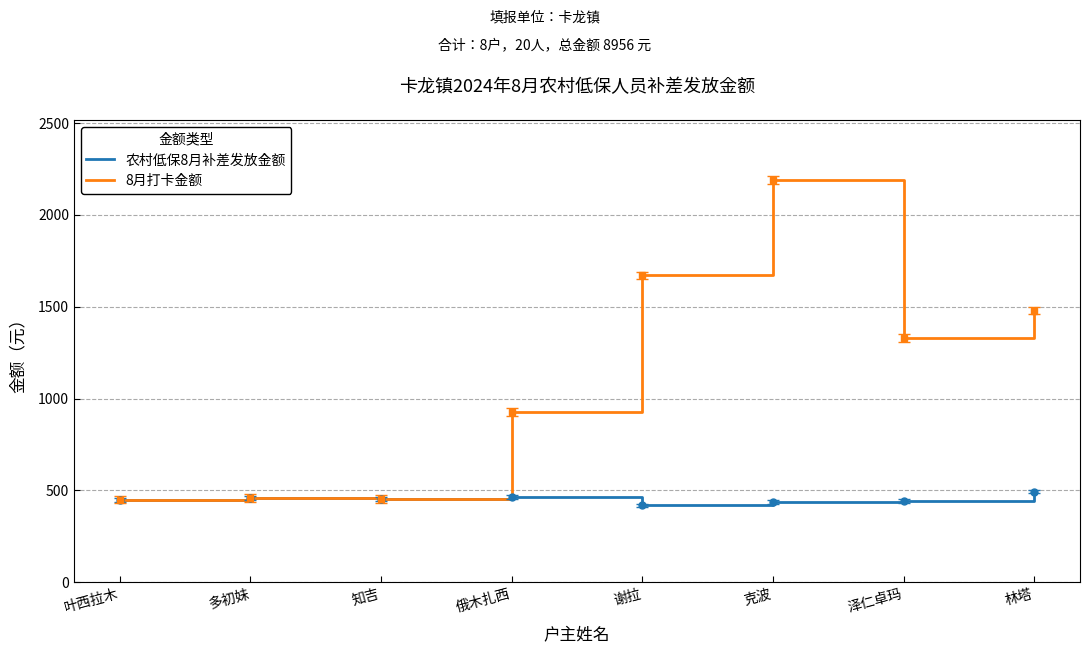

List the series in order of their overall mean, highest first.

8月打卡金额, 农村低保8月补差发放金额